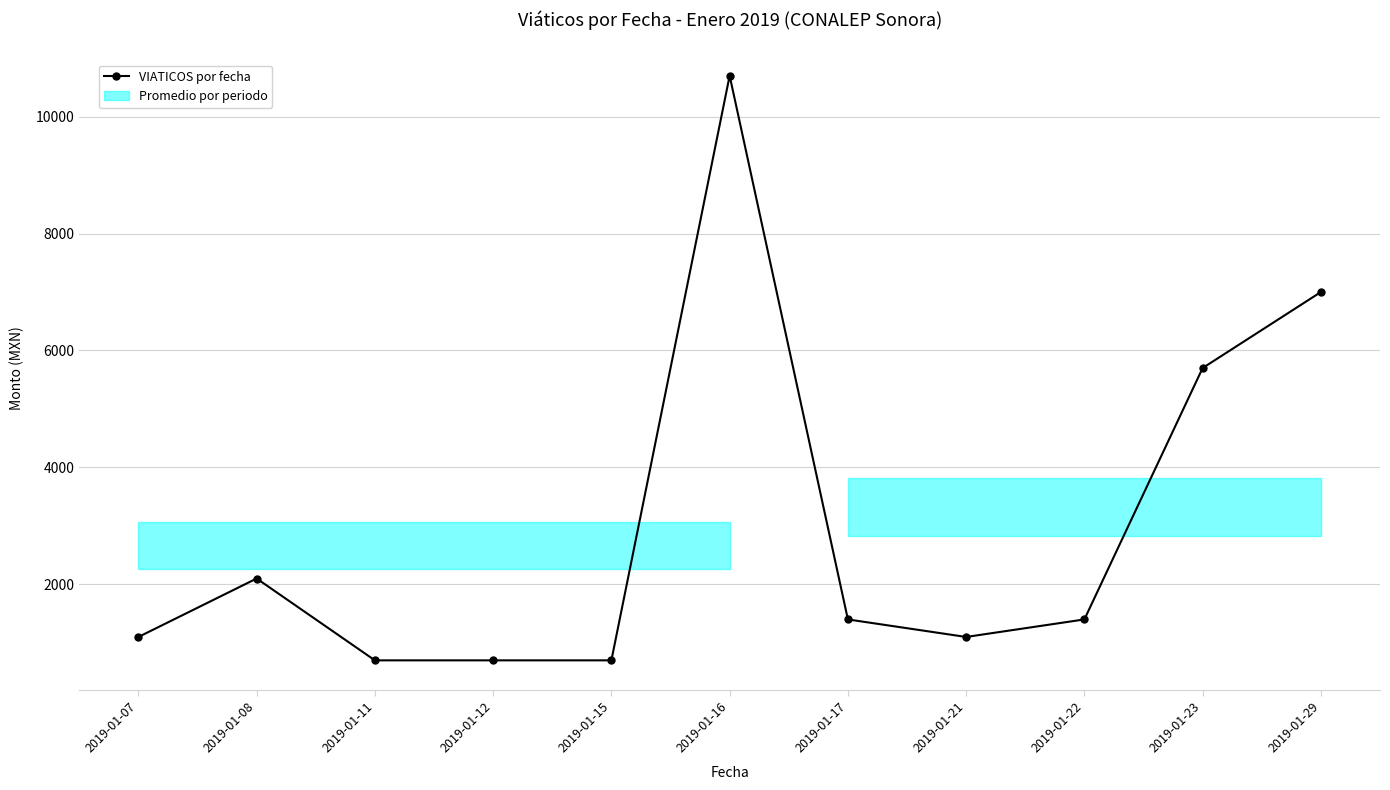

Which category has the lowest value across all series?

2019-01-11